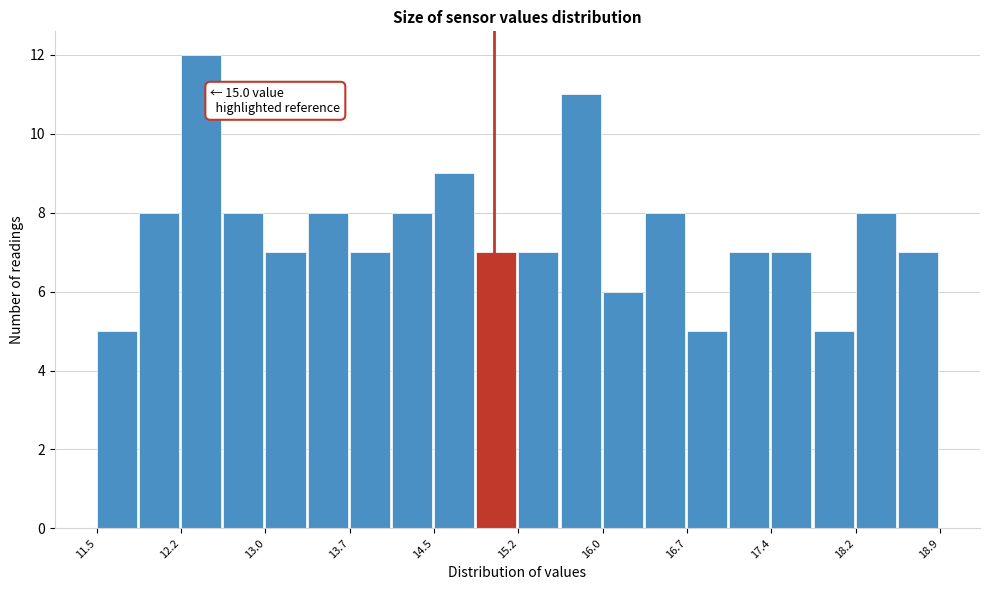

Around what value on the x-axis is the tallest bar? Give the approximate position of its centre, as read against the axis.

12.4